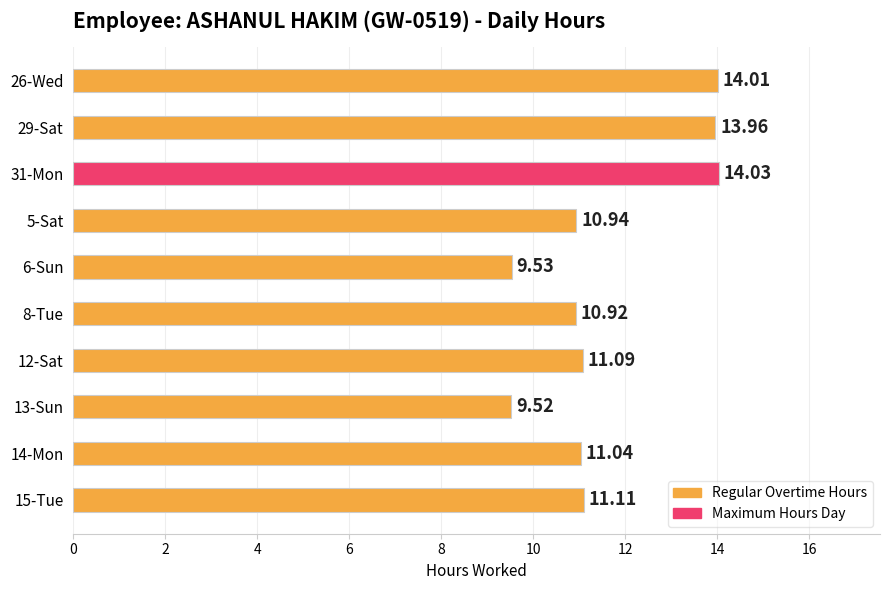

Rank the categories by value from lowest to highest.

13-Sun, 6-Sun, 8-Tue, 5-Sat, 14-Mon, 12-Sat, 15-Tue, 29-Sat, 26-Wed, 31-Mon